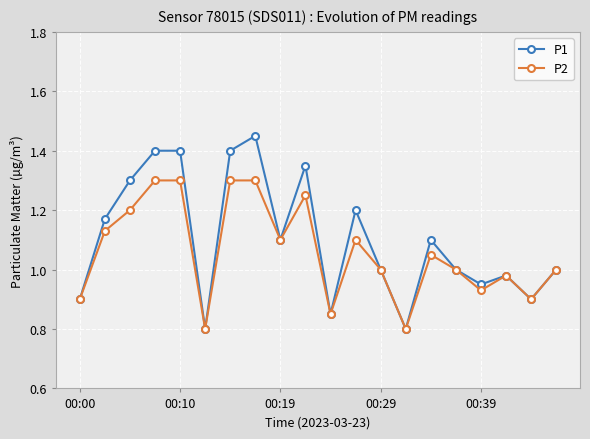

List the series in order of their peak value, lowest first.

P2, P1